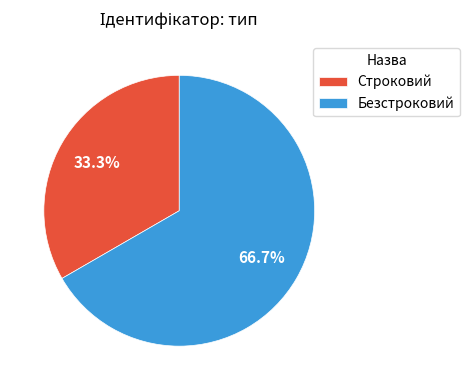

Does Строковий account for over 50% of the chart?

No